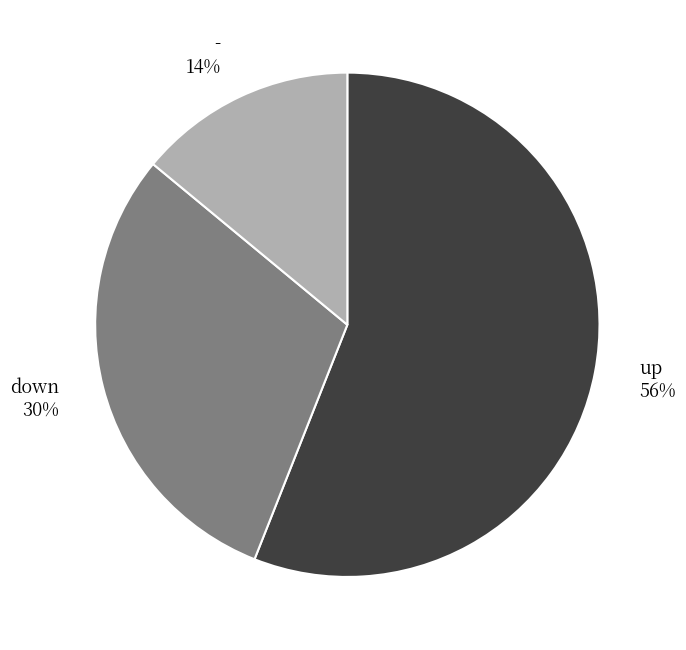

Is it true that up is 56% of the pie?

True